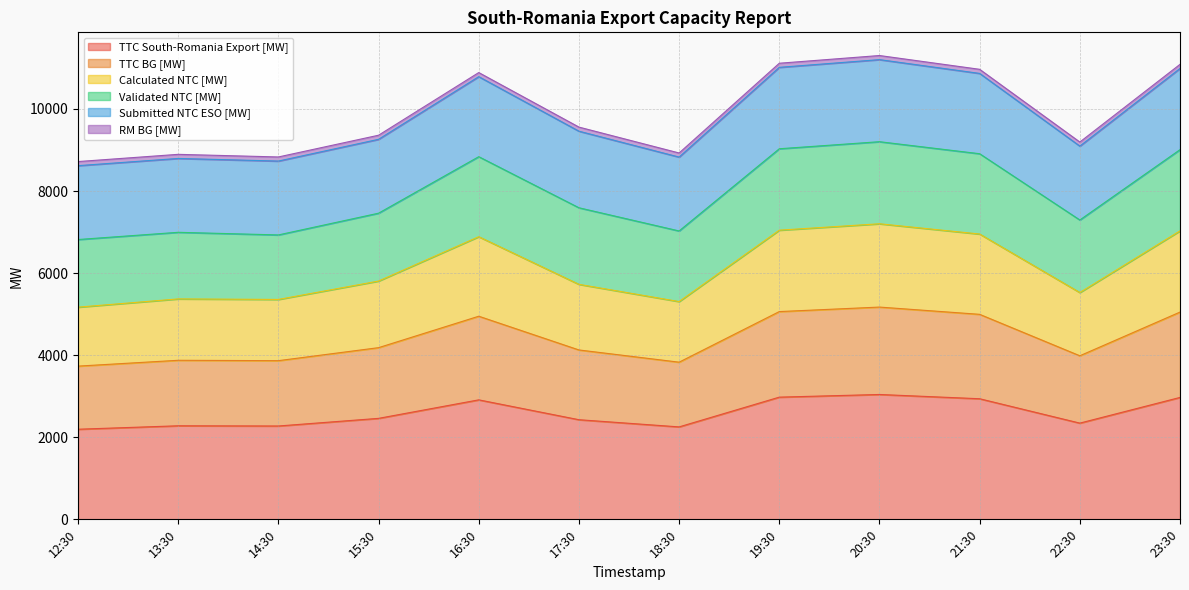

Is it true that TTC BG [MW] equals 4950 at 16:30?

True